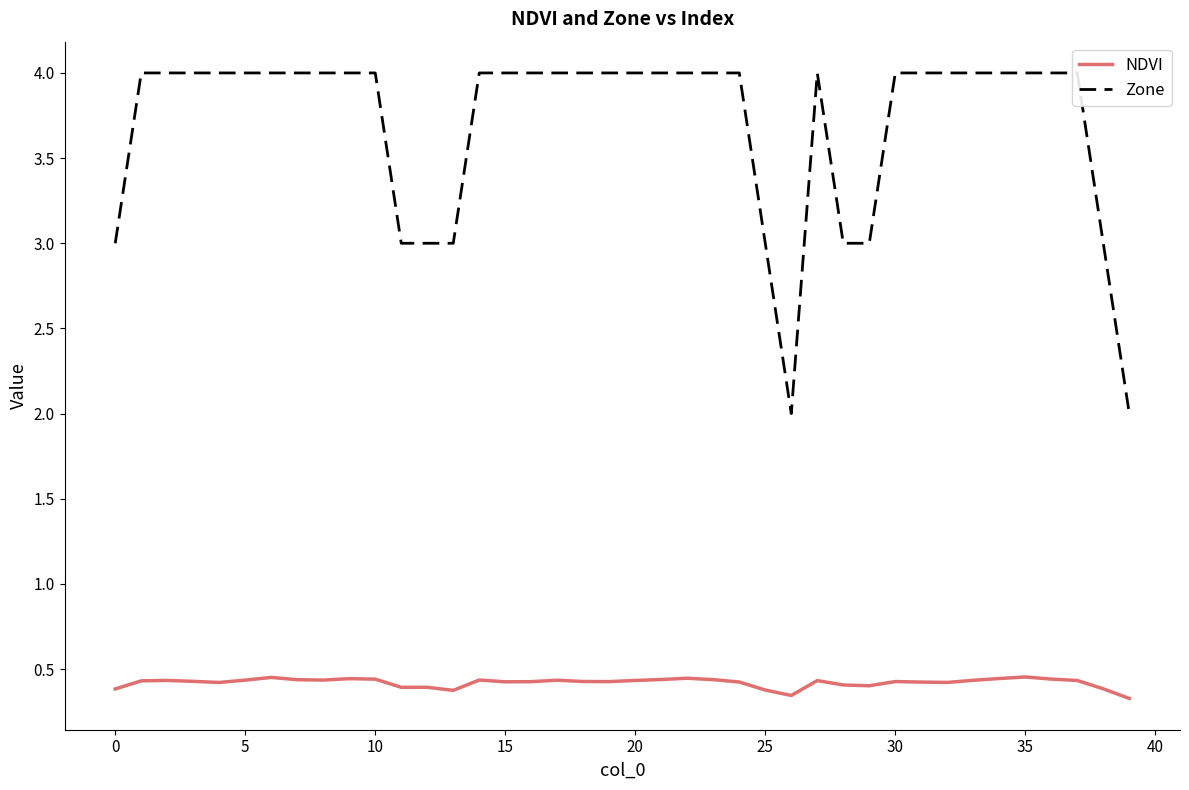

What is the label of the 40th point from the left?

39